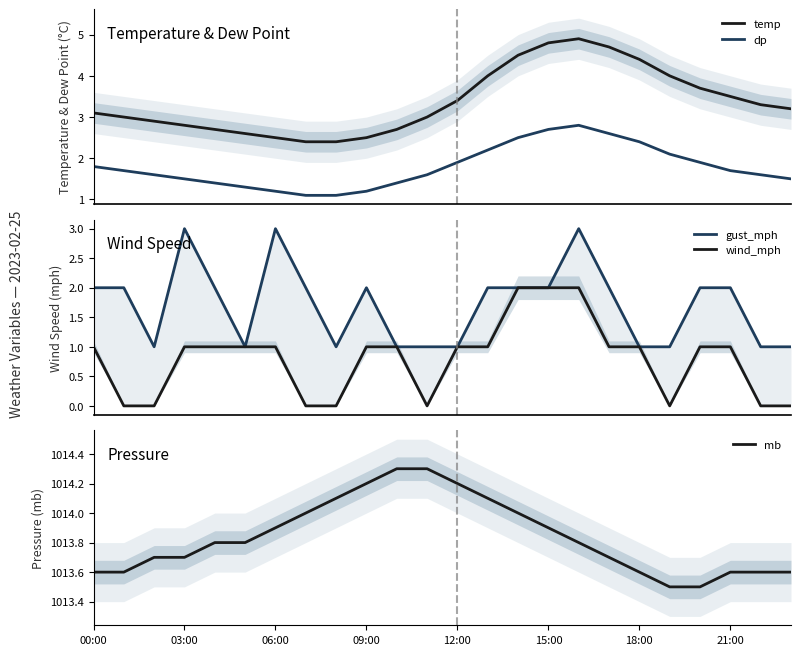

True or false: dp and temp cross at least once.

False